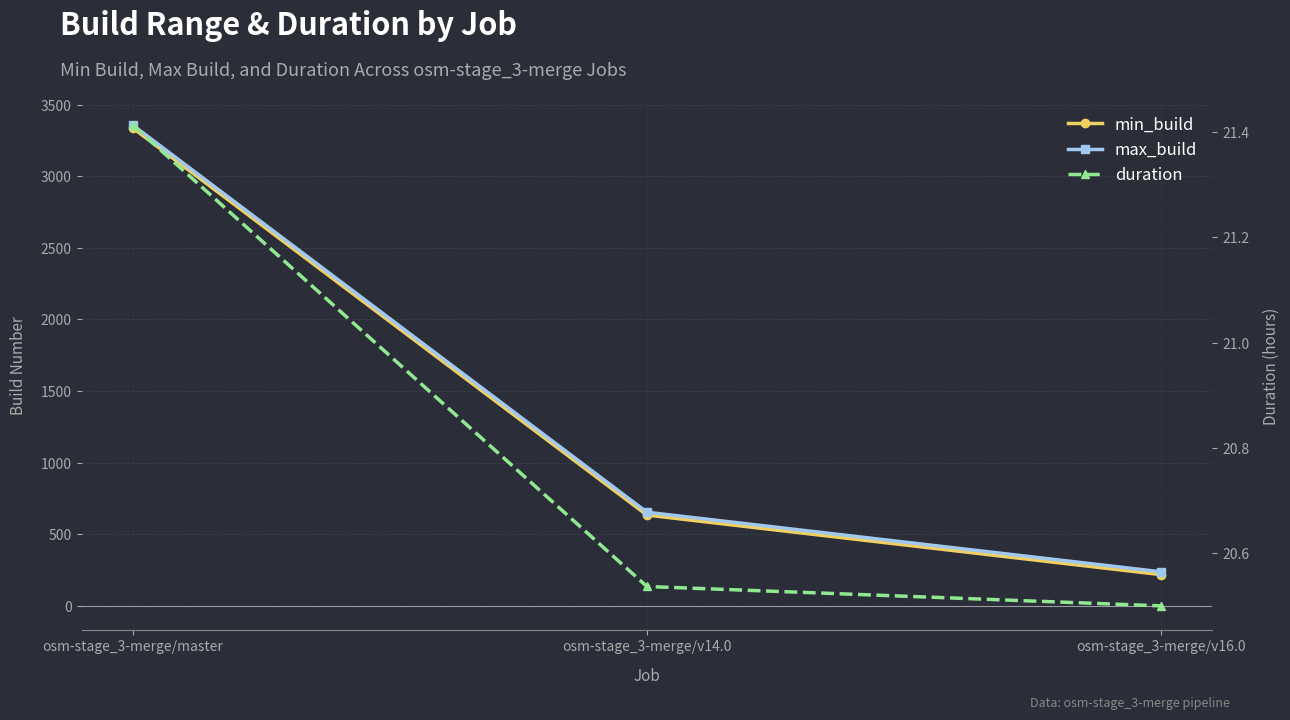

Which series has the largest total across all categories?

max_build